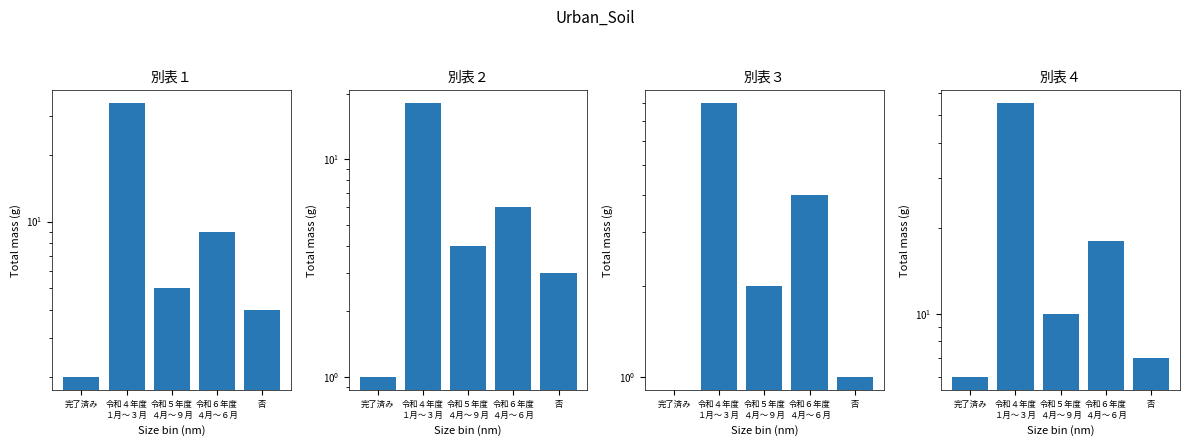

What position from the left is 令和４年度
１月～３月?

2